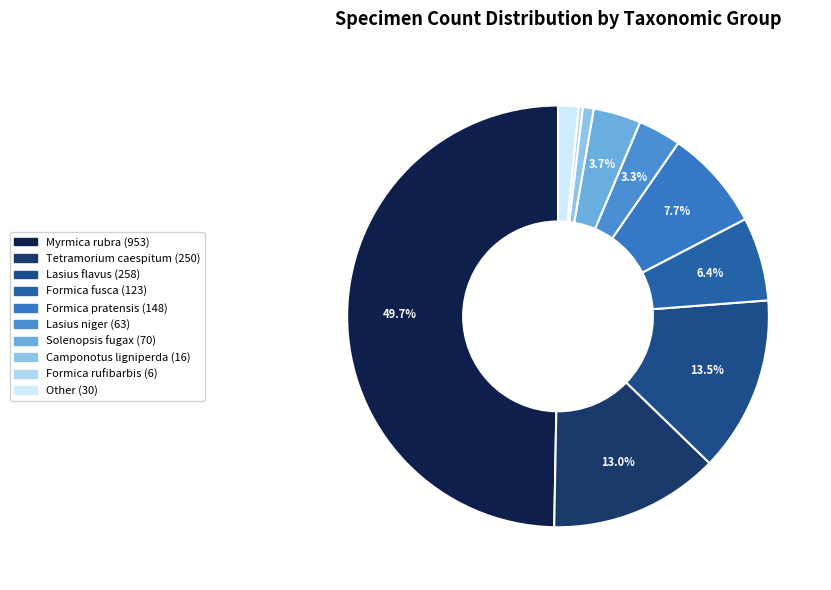

How many slices are in this pie chart?

10